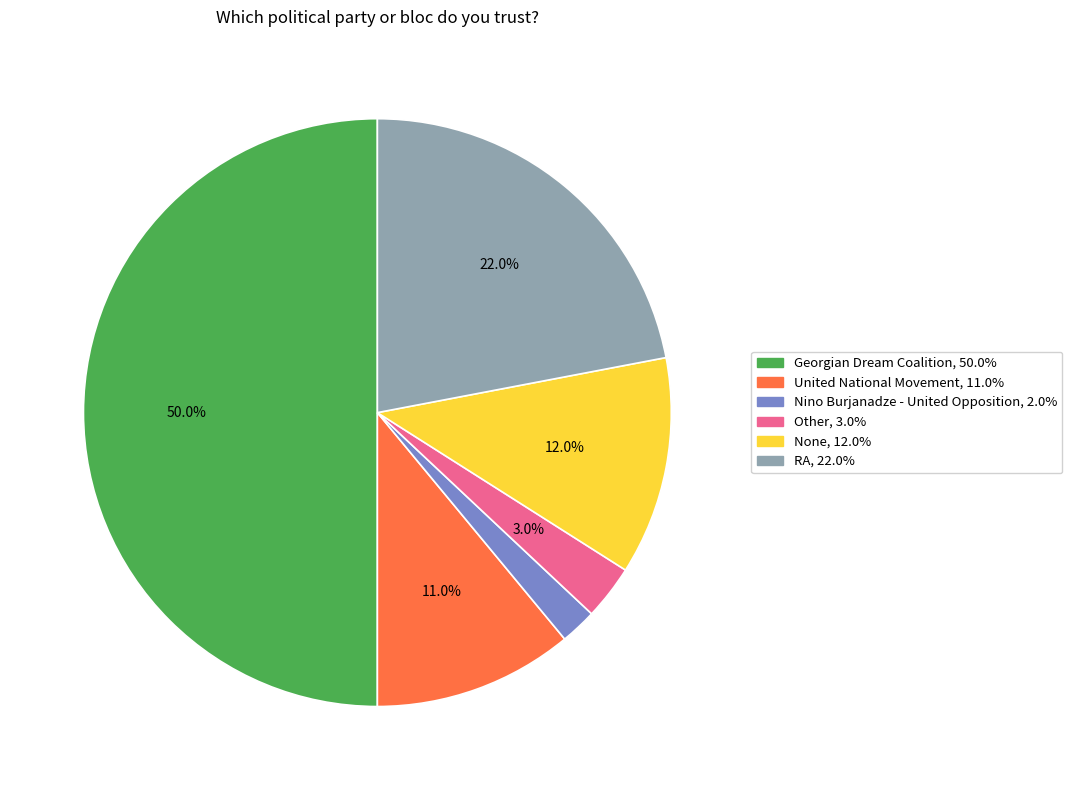

The Georgian Dream Coalition slice represents 61% of the pie. True or false?

False